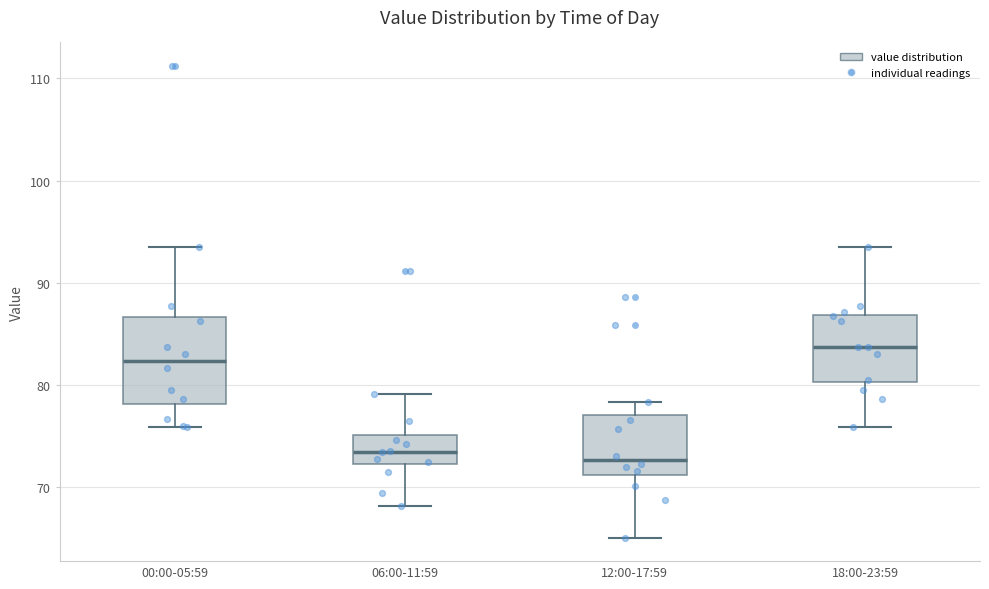

Reading left to right, read every box against the y-axis: the position of its median line, the range the box covers, and the ends of its whiskers. The values are not printed on the chart, so give them approximately, as read against the axis.

00:00-05:59: median 82, box 78 to 87, whiskers 76 to 94
06:00-11:59: median 73, box 72 to 75, whiskers 68 to 79
12:00-17:59: median 73, box 71 to 77, whiskers 65 to 78
18:00-23:59: median 84, box 80 to 87, whiskers 76 to 94